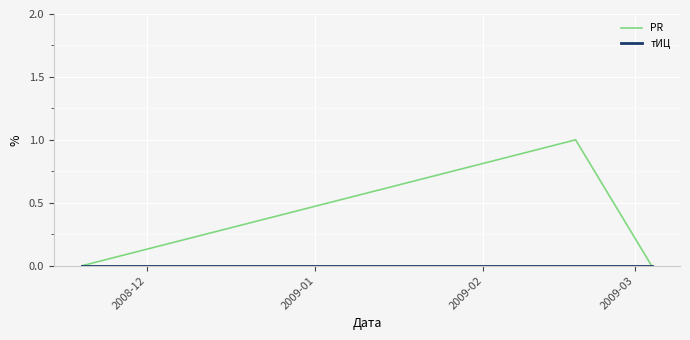

Which series has the largest range (max minus min)?

PR